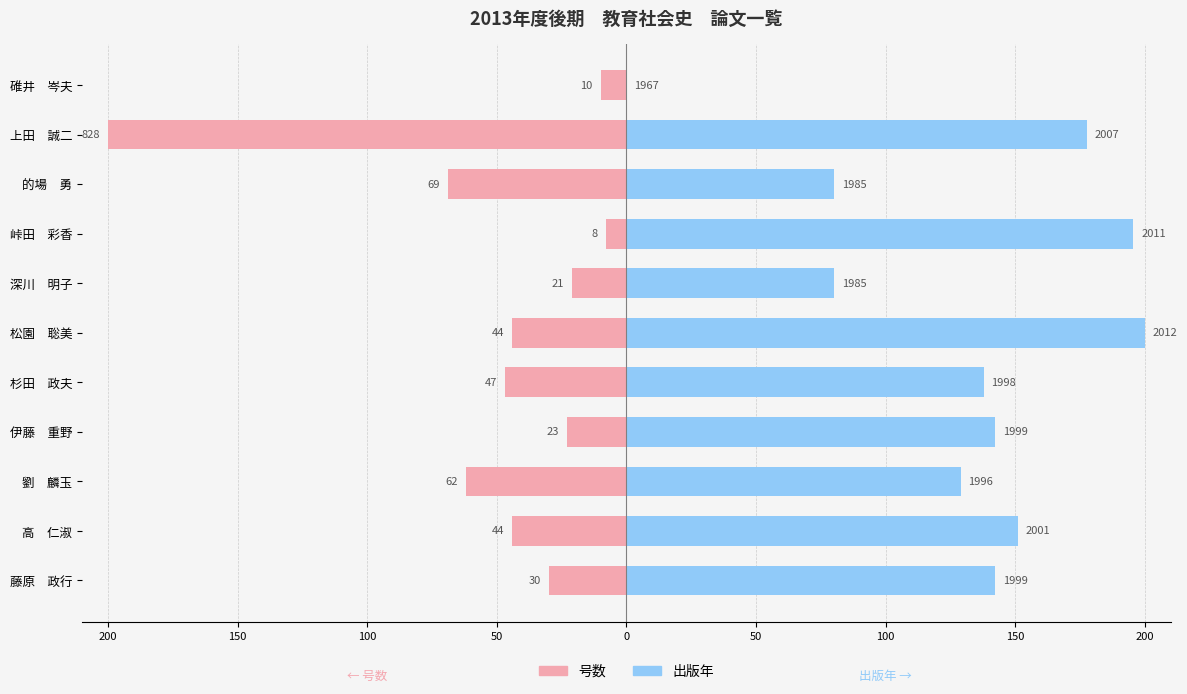

What is the minimum value shown in the chart?

-200.0